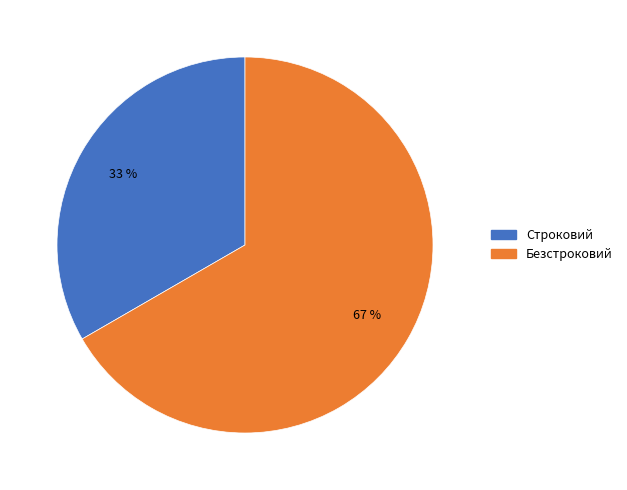

Combined, do Строковий and Безстроковий account for over 50%?

Yes